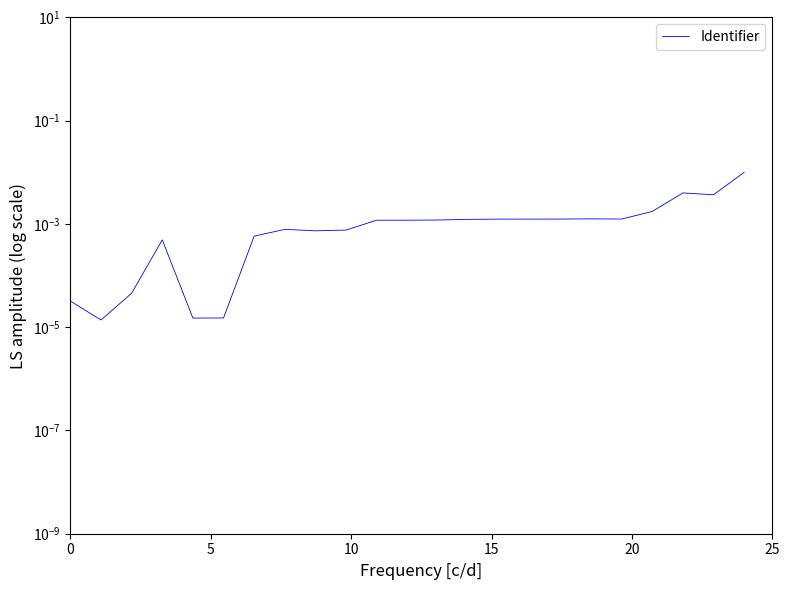

True or false: the data shows 0.0 at 6.

False